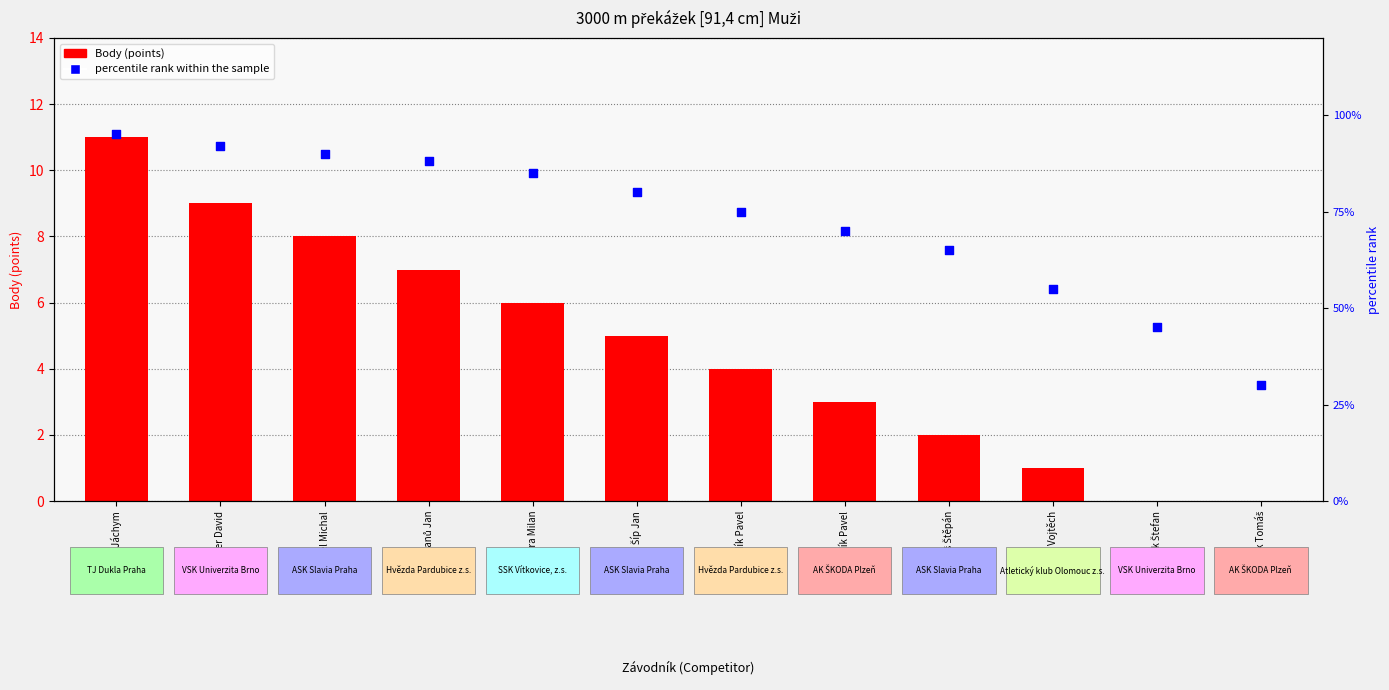

Which series contains the highest Y value?

percentile rank within the sample